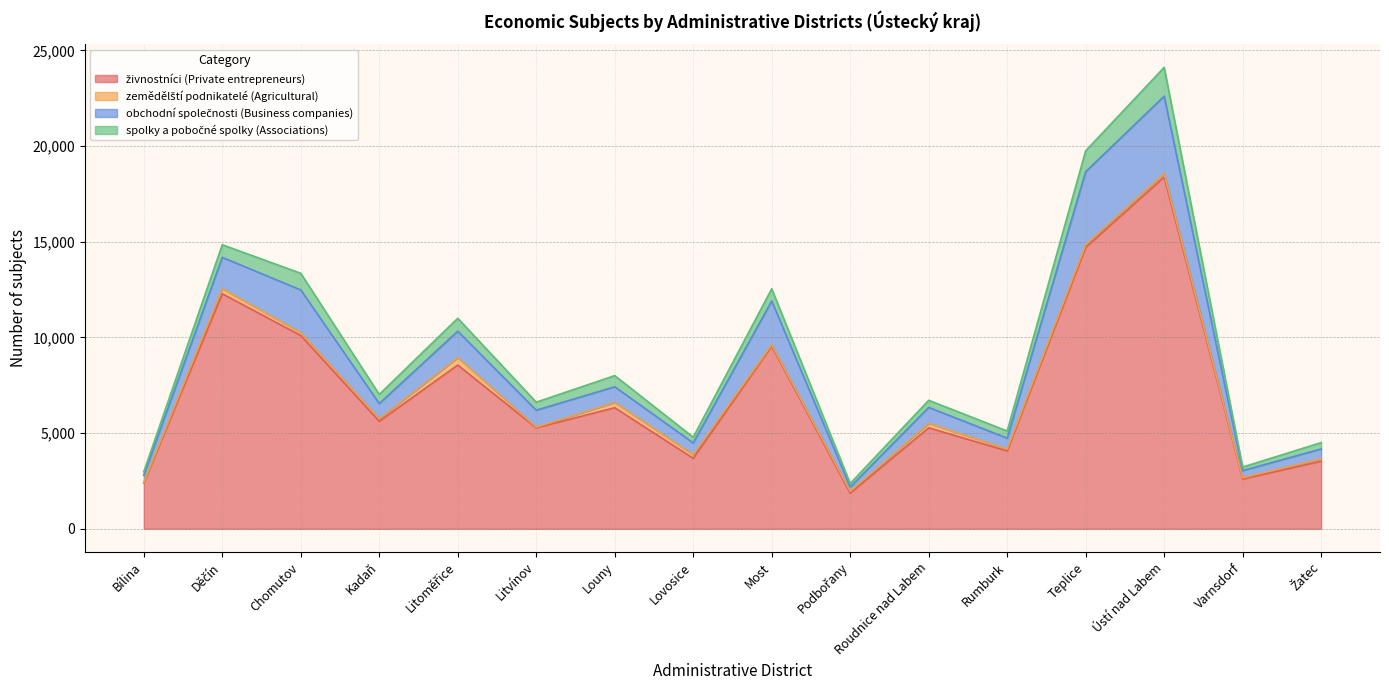

The value of zemědělští podnikatelé (Agricultural) at Litoměřice is 664. True or false?

False